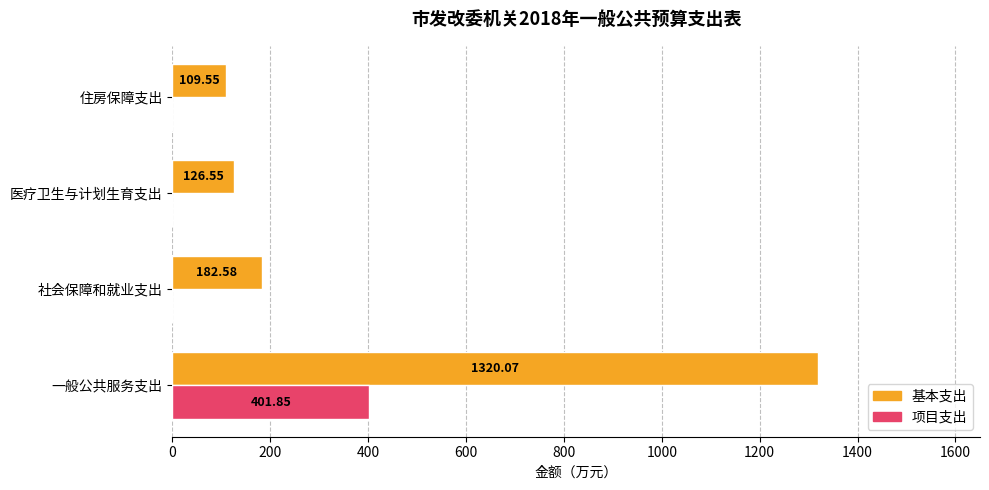

What are all the series names shown in the legend?

基本支出, 项目支出